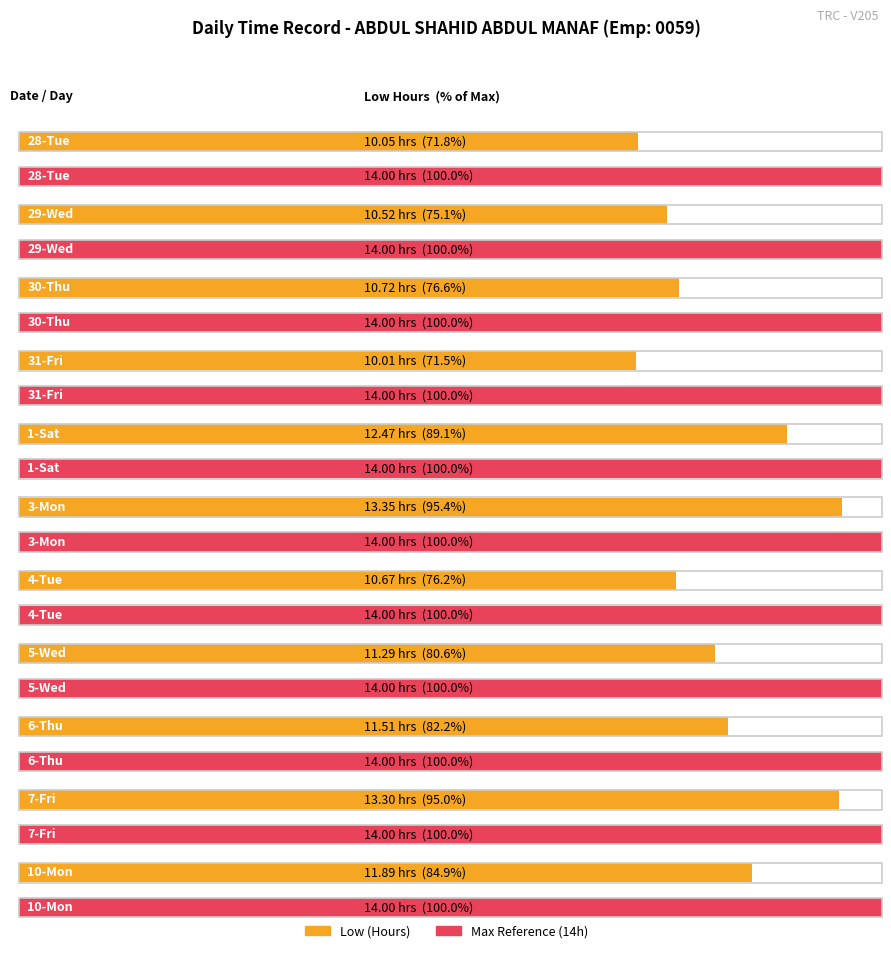

What position from the left is 6-Thu?

9